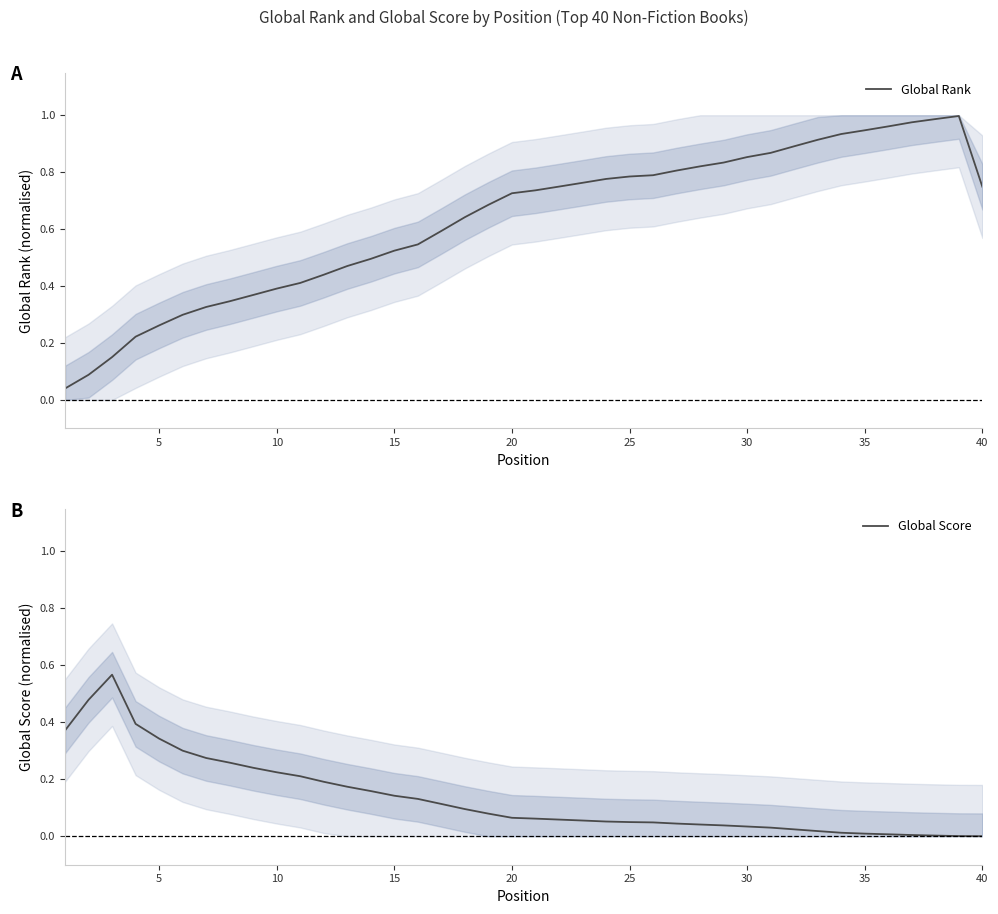

In Global Rank, how many points are higher than both neighbors (excluding endpoints)?

1